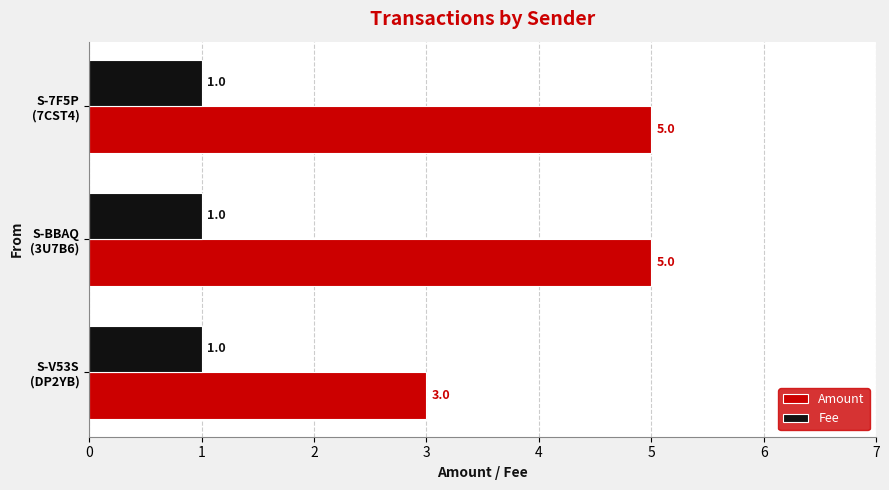

At how many categories does at least one series exceed 1?

3